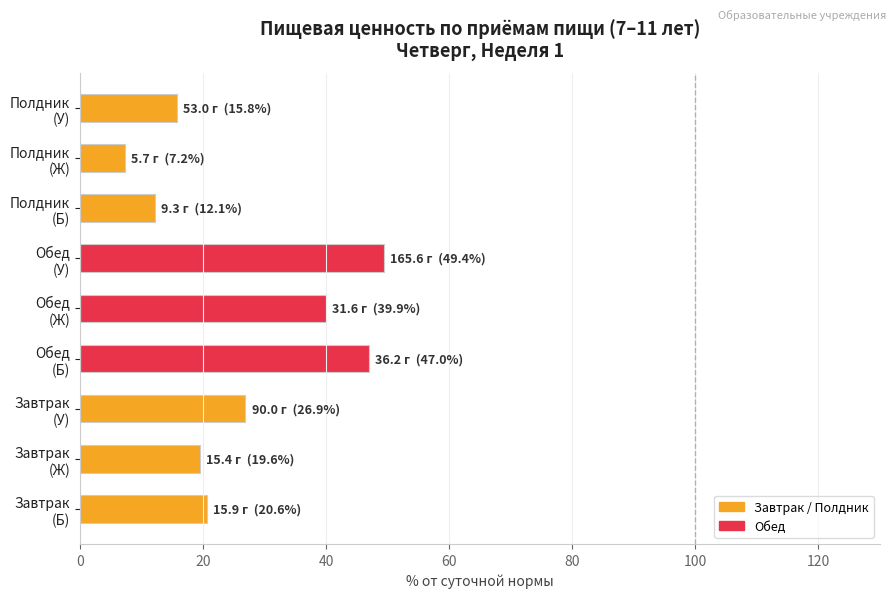

What is the minimum value shown in the chart?

7.2